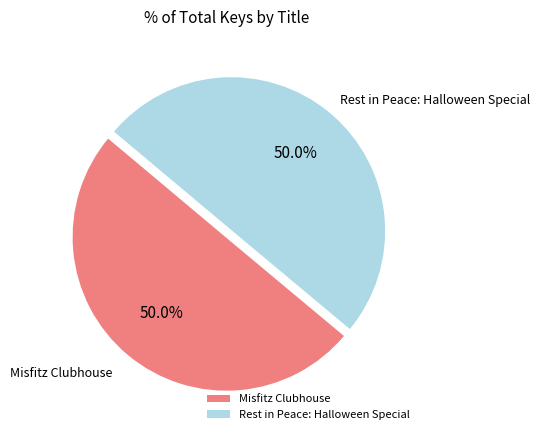

What is the ratio of the value at Rest in Peace: Halloween Special to the value at Misfitz Clubhouse?

1.0